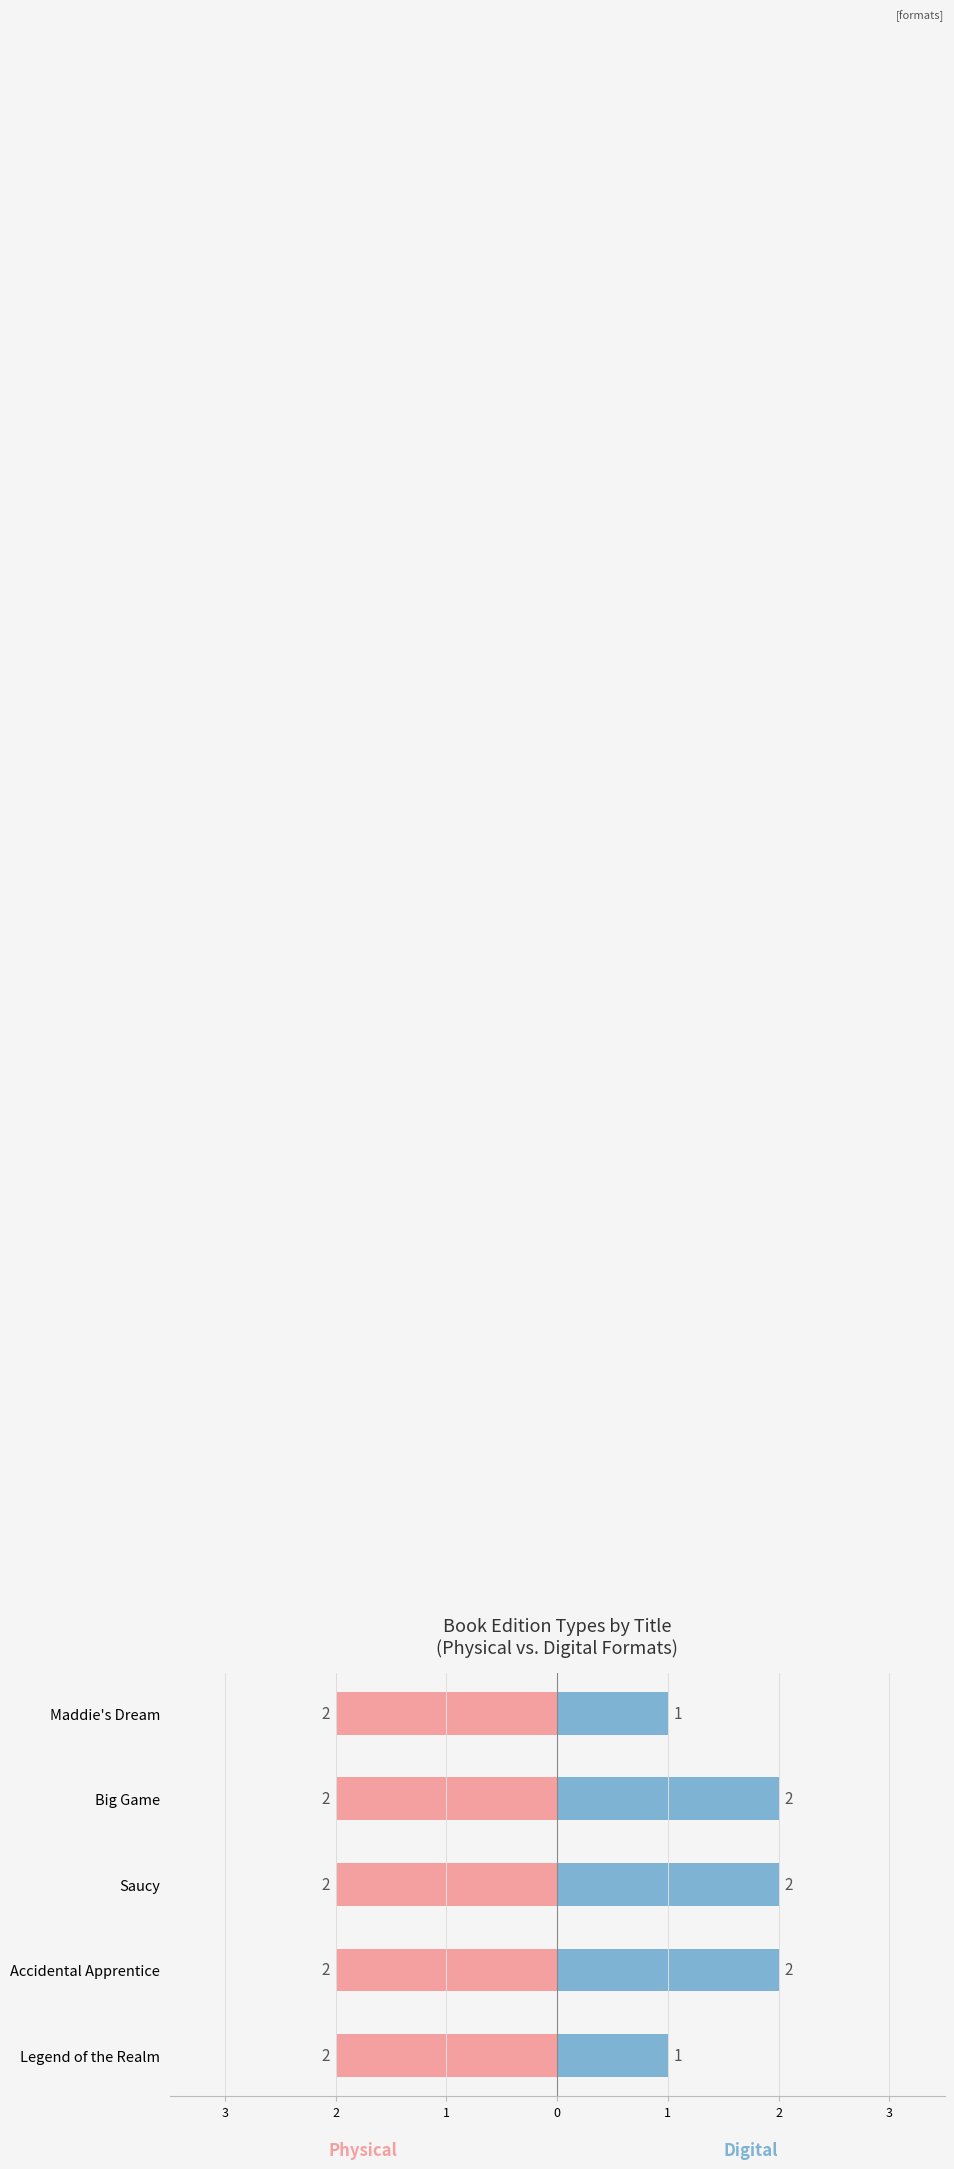

What is the greatest value displayed?

2.0